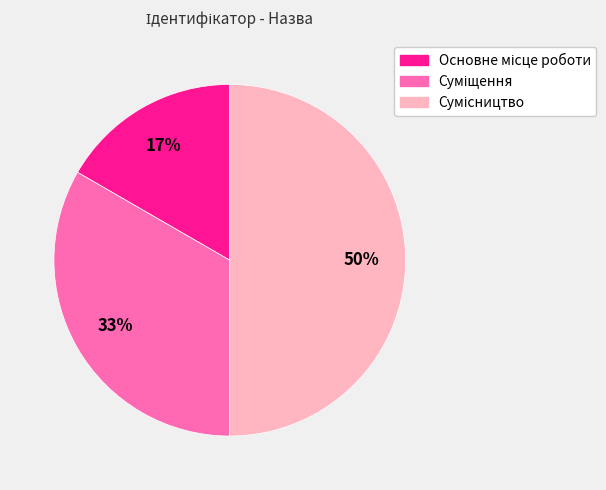

To the nearest percent, what is the average slice percentage?

33%